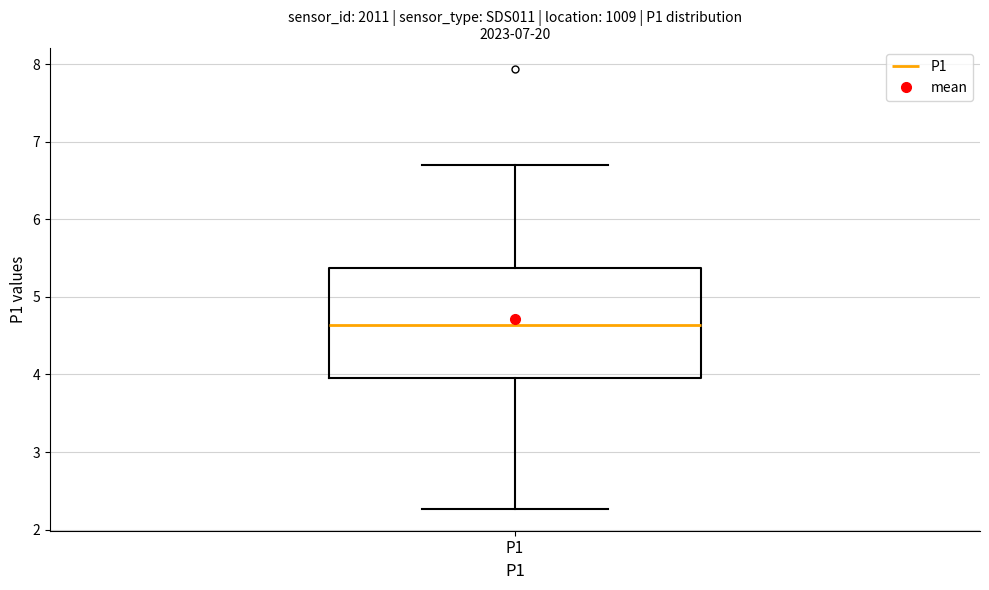

Transcribe this box plot: give where the median line is, the range the box spans, and where the two whiskers end, as read against the y-axis. The values are not printed on the chart, so give them approximately, as read against the axis.

median 4.6, box 4.0 to 5.4, whiskers 2.3 to 6.7